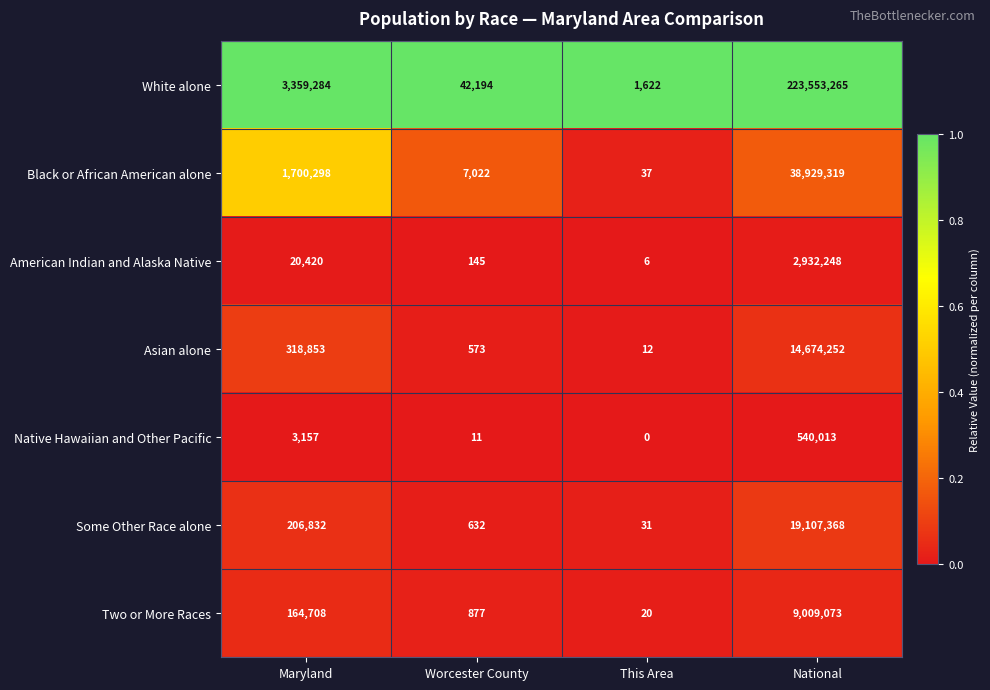

Which category has the lowest value across all series?

This Area